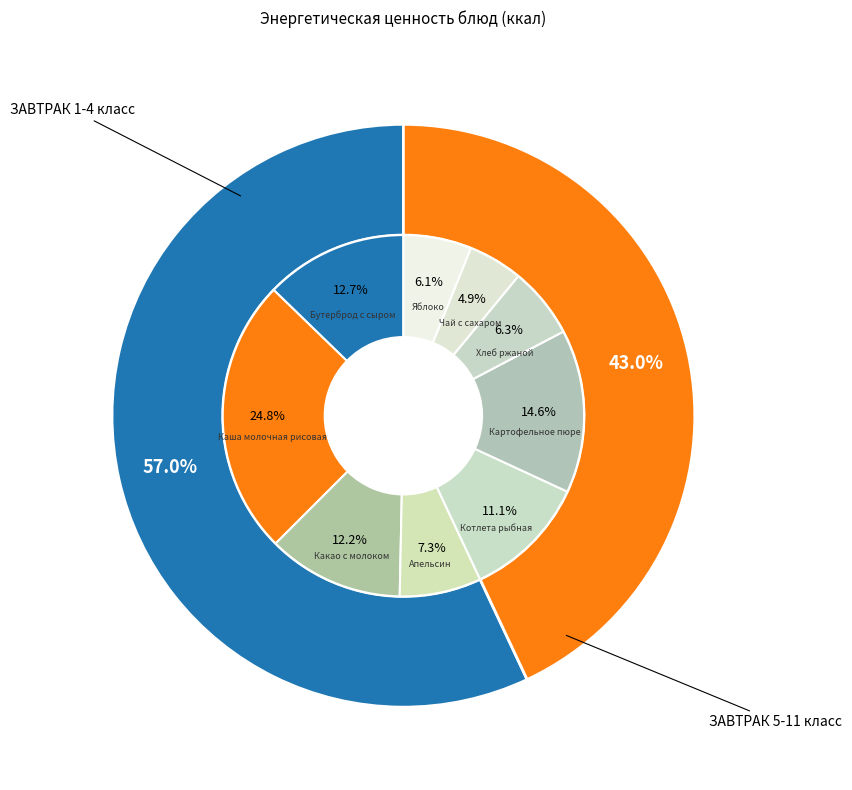

The Яблоко slice represents 6% of the pie. True or false?

True